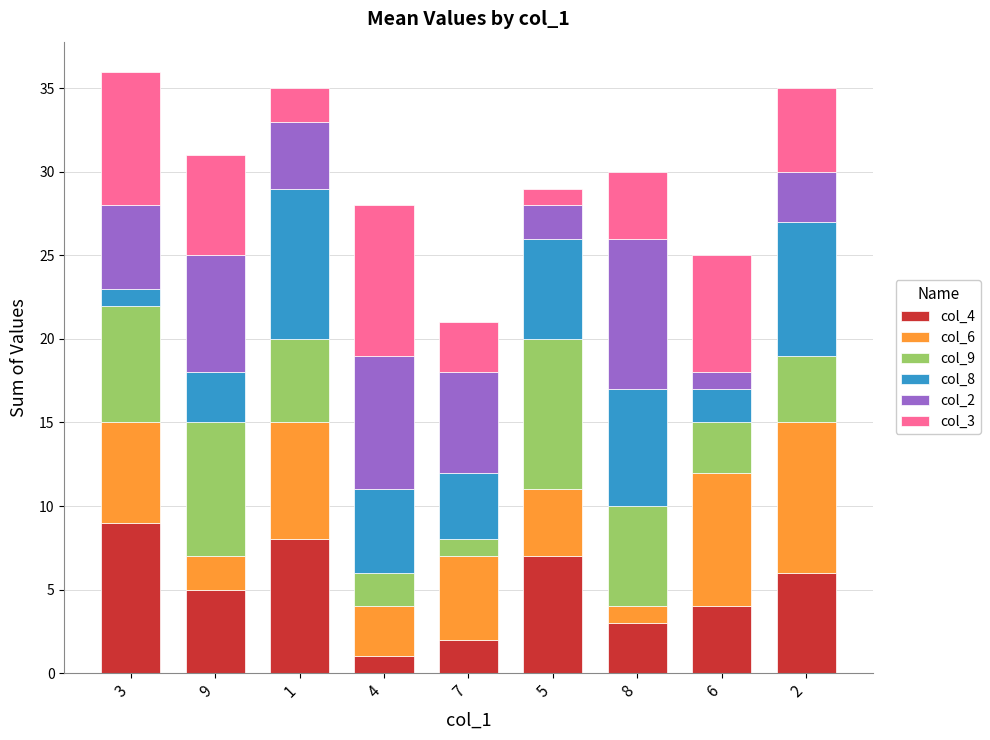

At which label does col_4 reach its peak?

3